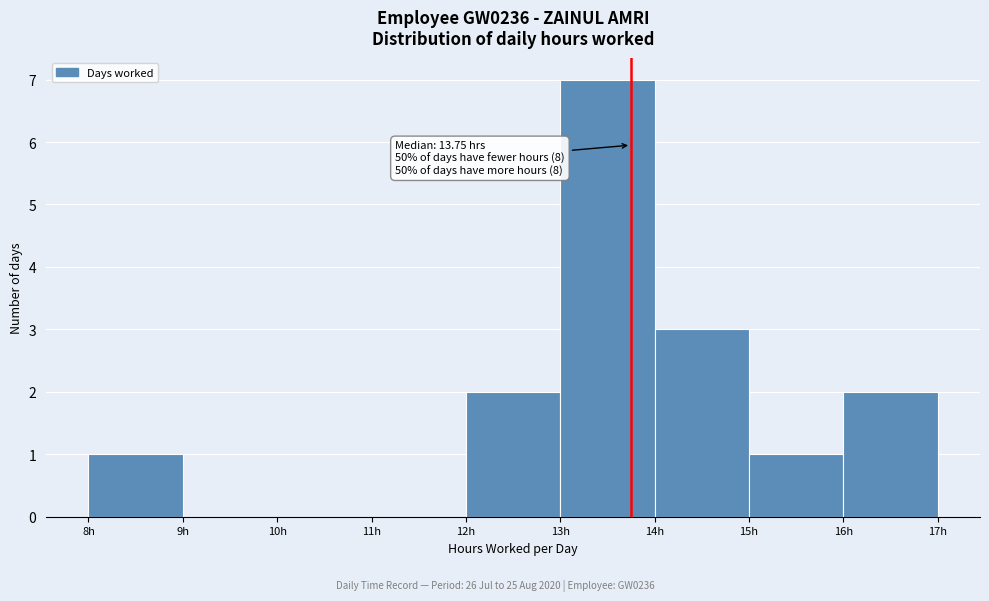

Over which range of the x-axis is the bar tallest?

13 to 14